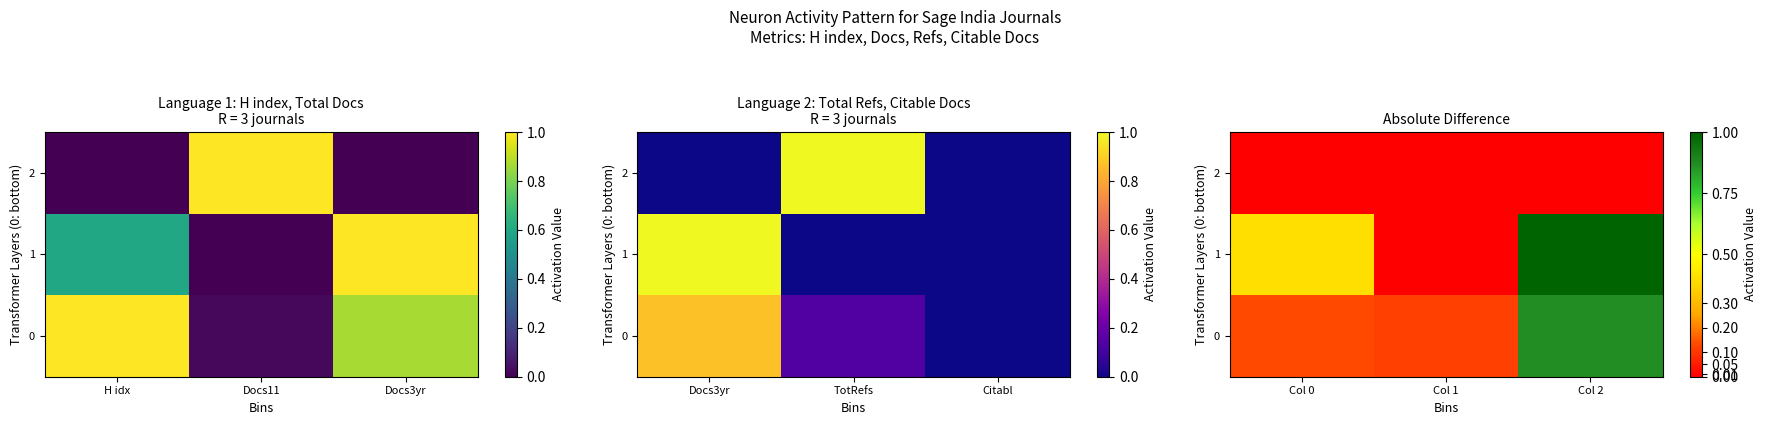

The 0 series shows 0.1 at Col 1. True or false?

True